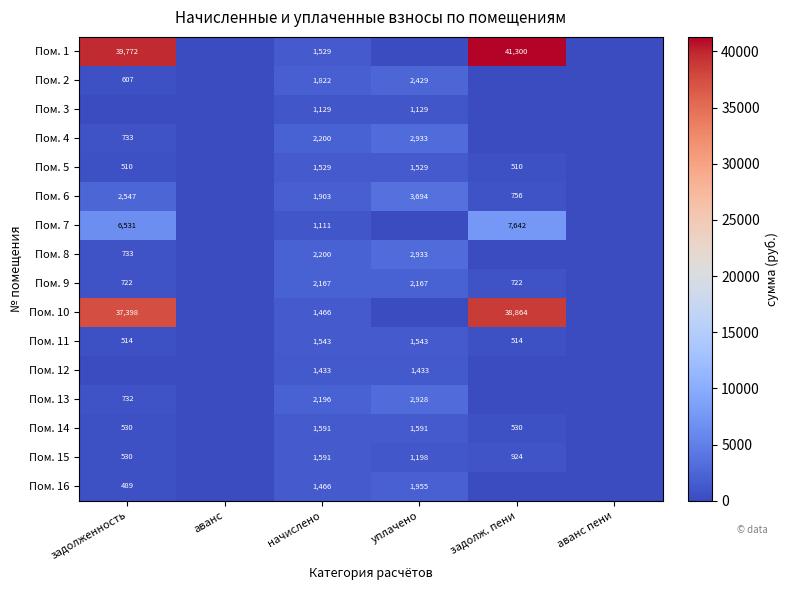

The Пом. 5 series shows 1529 at уплачено. True or false?

True